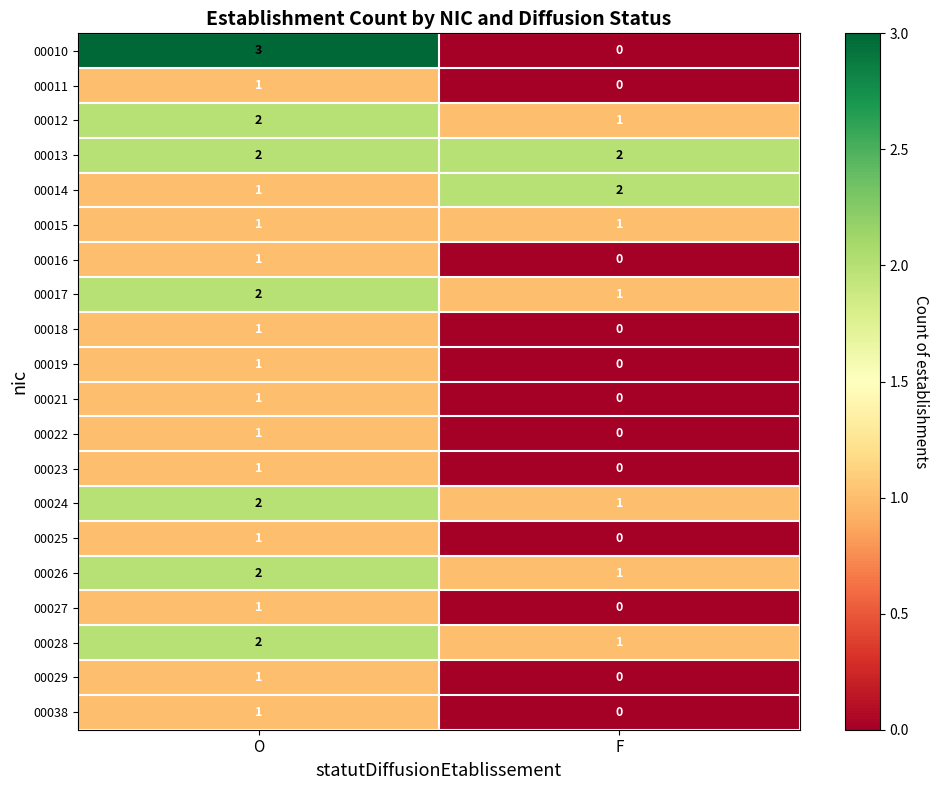

Read the 00010 value at O.

3